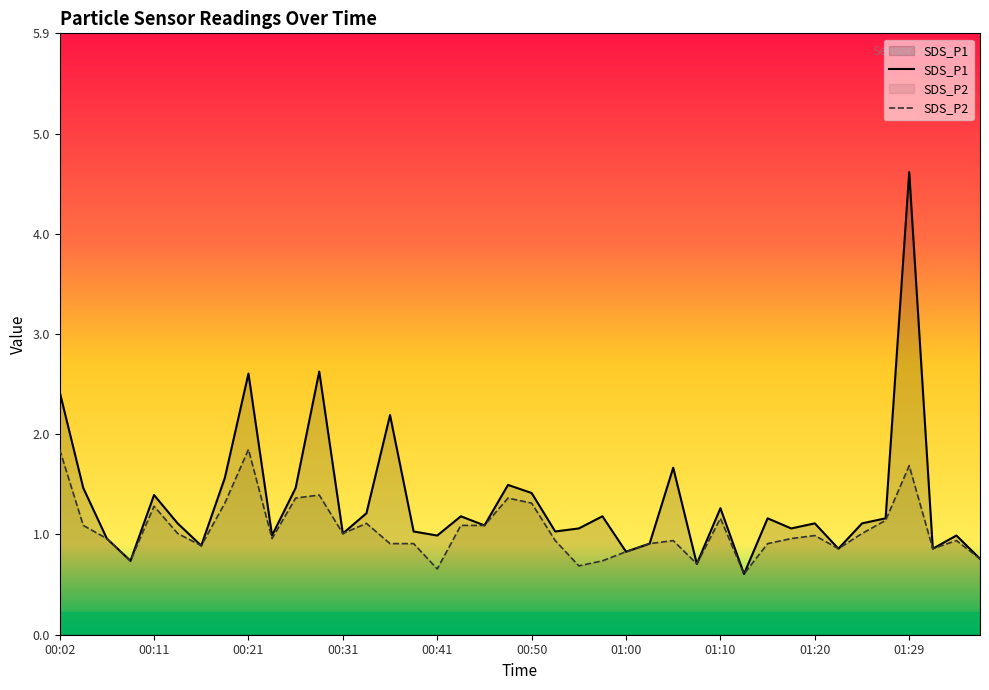

What is the label of the 11th point from the right?

01:12